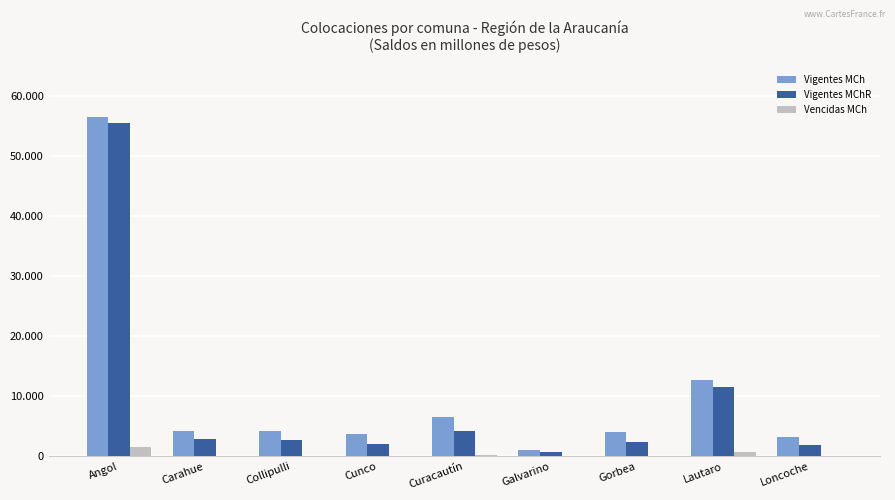

Which series changed the most between Gorbea and Loncoche?

Vigentes MCh